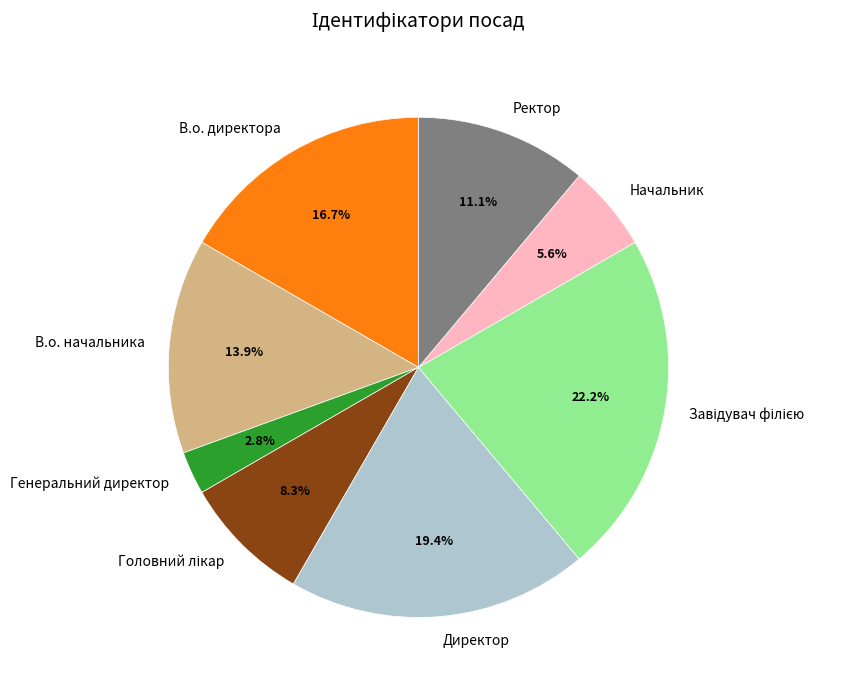

Do Генеральний директор and В.о. начальника together represent more than half of the pie?

No